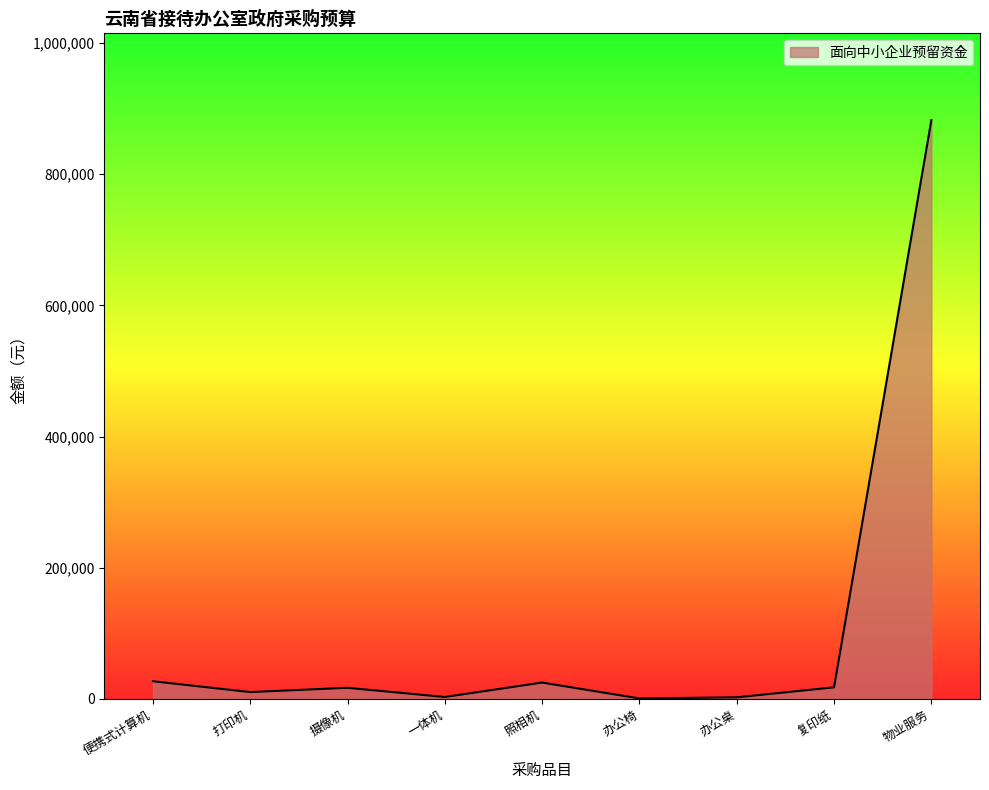

What is the difference between the maximum and minimum values?

881426